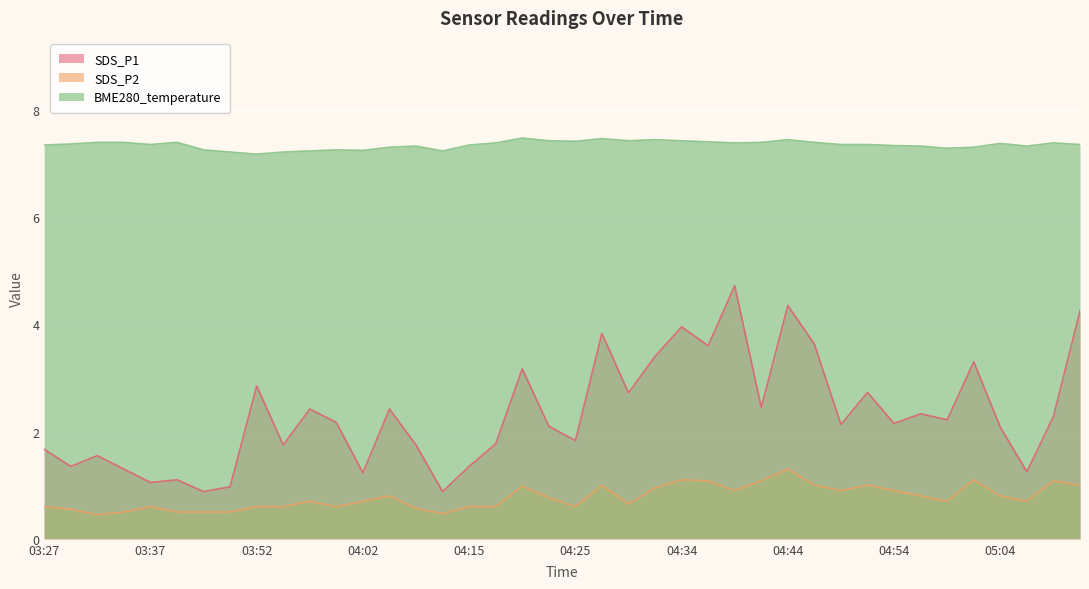

The value of SDS_P1 at 05:06 is 1.2. True or false?

True